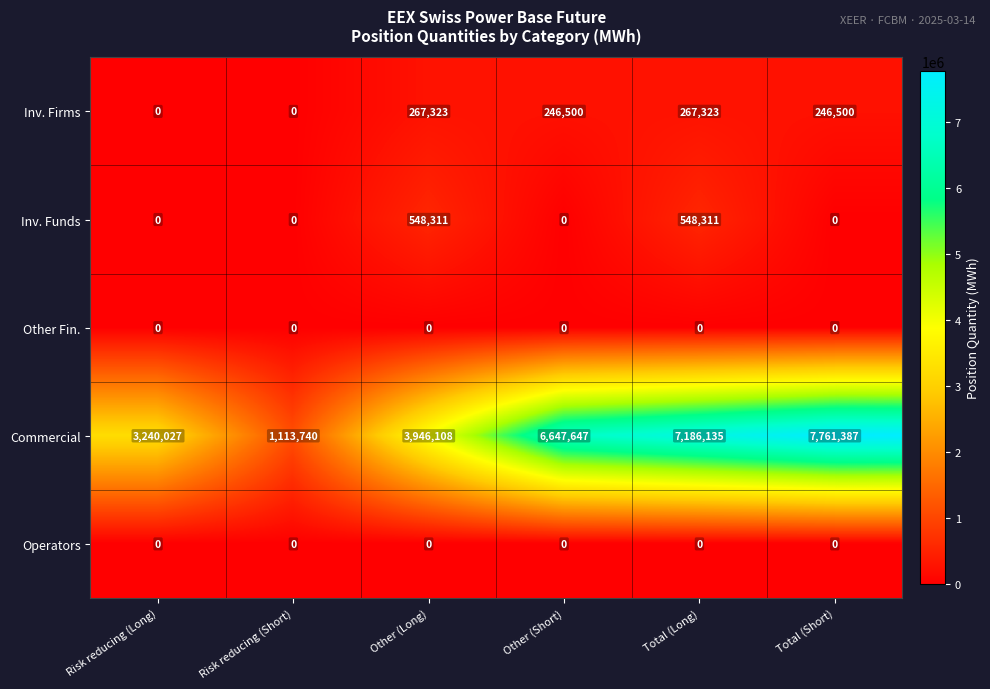

Is it true that Commercial equals 3946108 at Other (Long)?

True